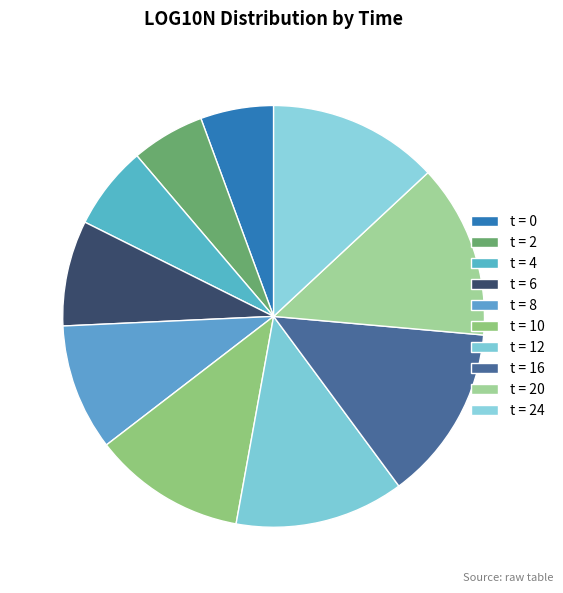

Is there a majority slice in this chart?

No